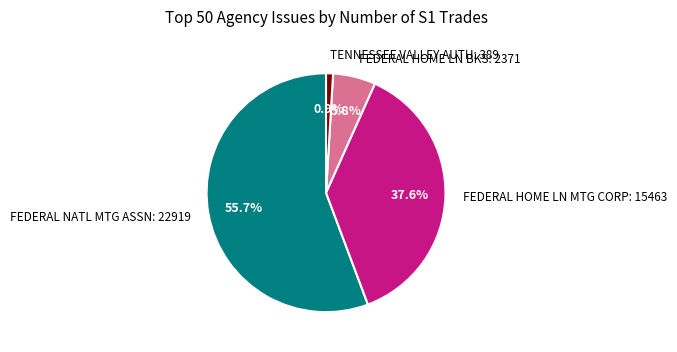

How many segments does this pie chart have?

4